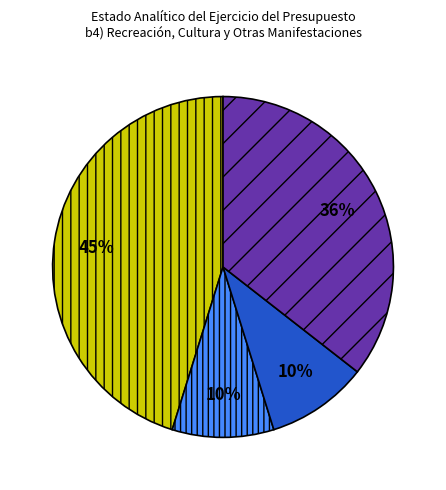

Does any single category account for the majority?

No